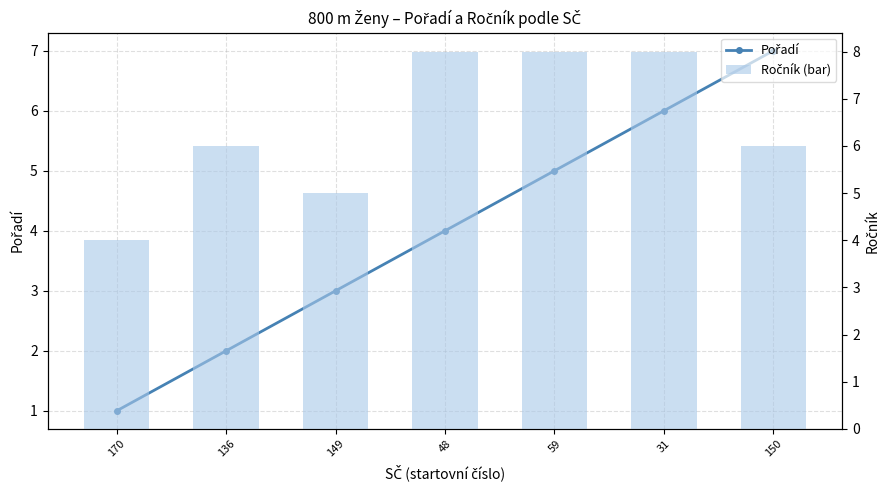

At how many categories does at least one series exceed 5?

5